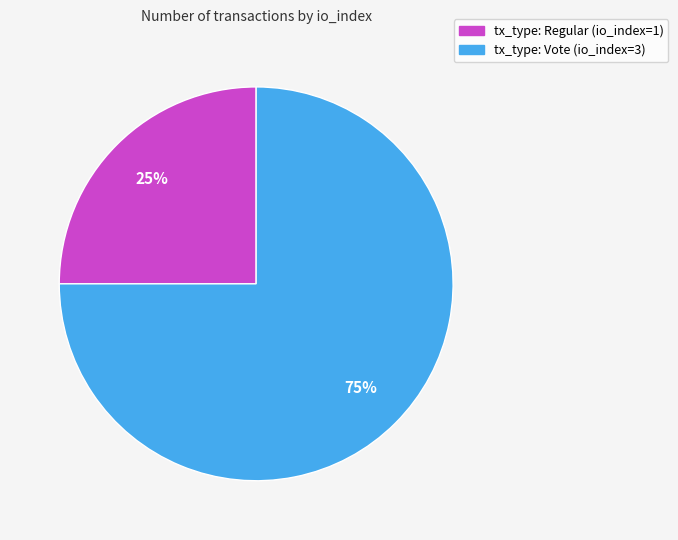

To the nearest percent, what is the combined percentage of tx_type: Regular (io_index=1) and tx_type: Vote (io_index=3)?

100%